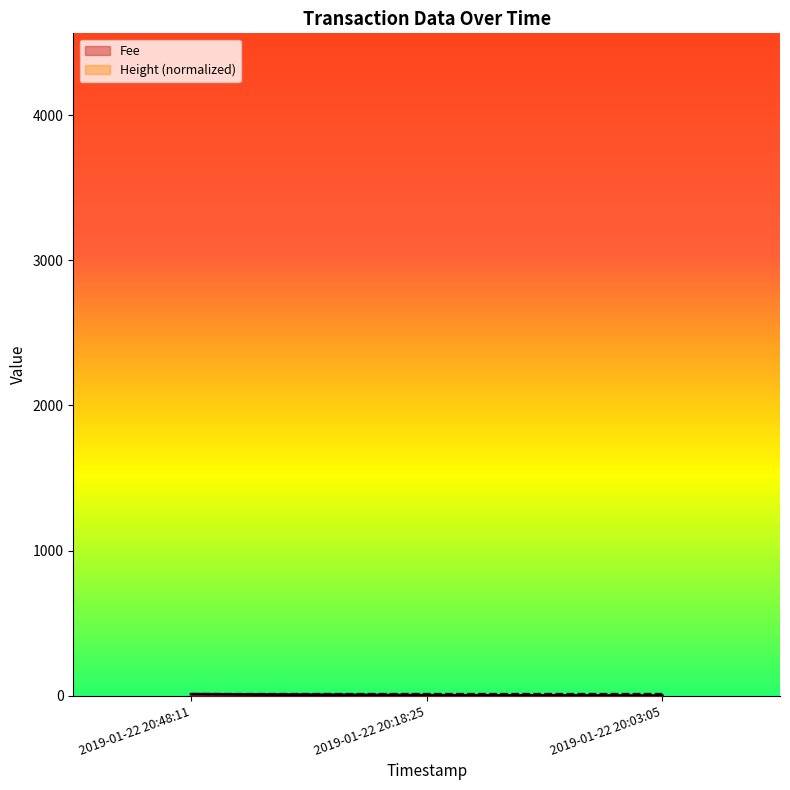

Does the chart display data point markers on the line(s)?

No